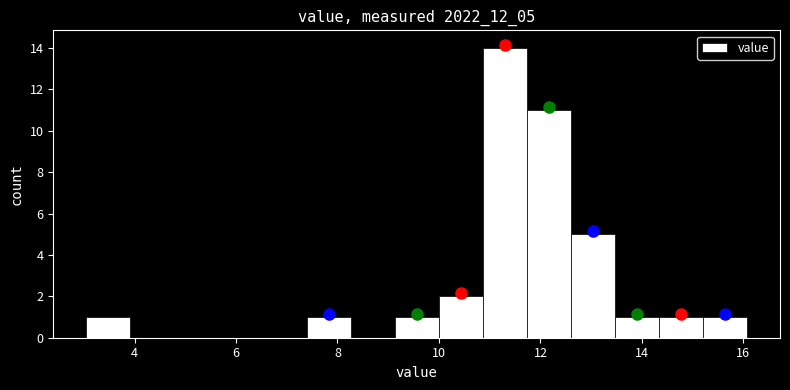

Over which range of the x-axis is the bar tallest?

10.8 to 11.8